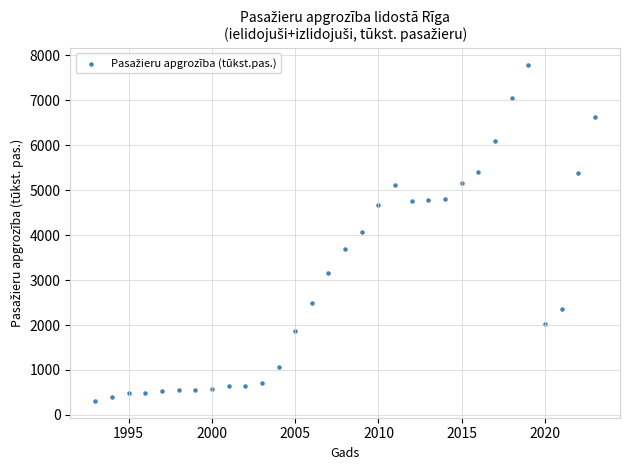

What is the range of Y values (max minus min)?

7486.8